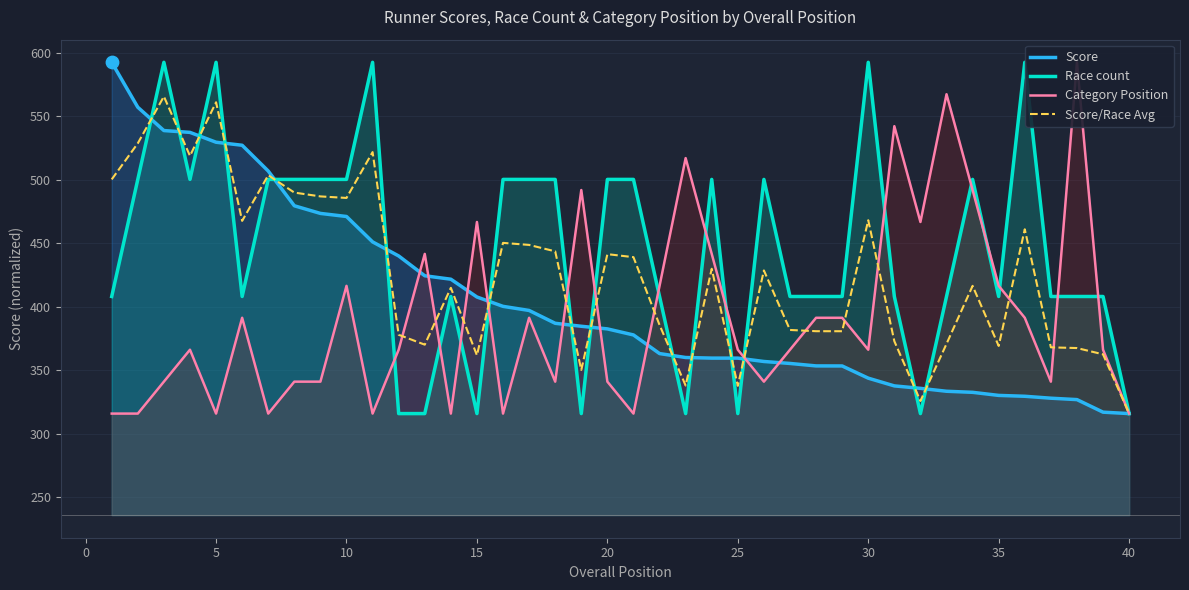

Which series contains the lowest Y value?

Score